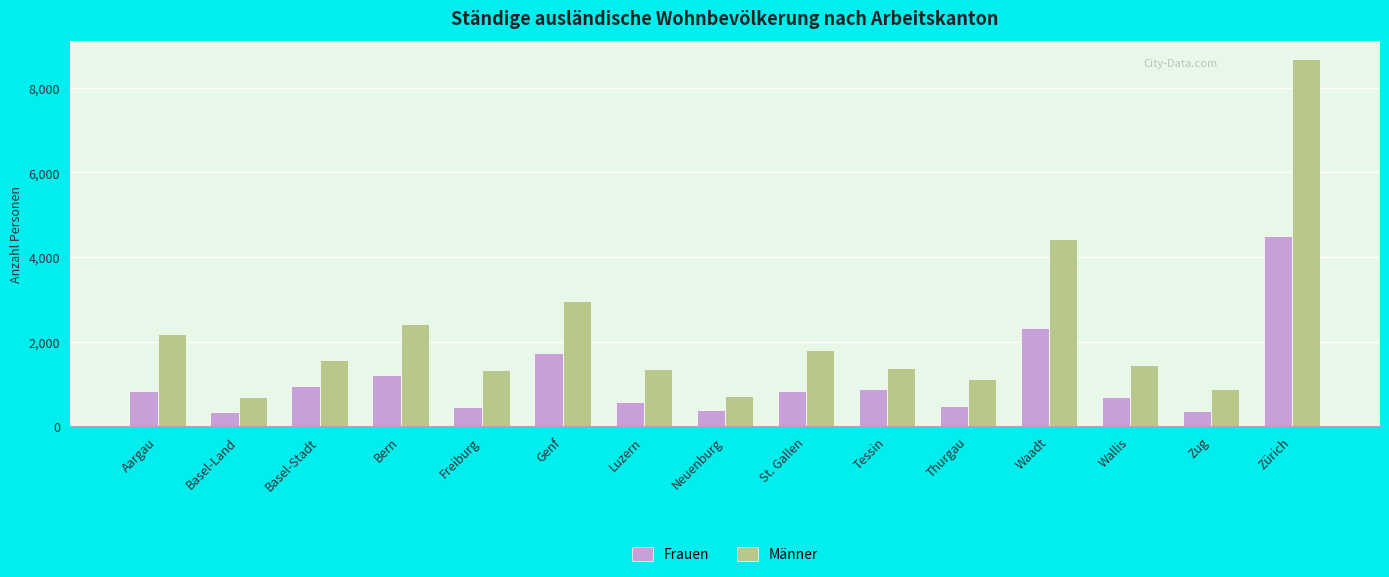

Is the value of Frauen at St. Gallen greater than the value of Männer at St. Gallen?

No